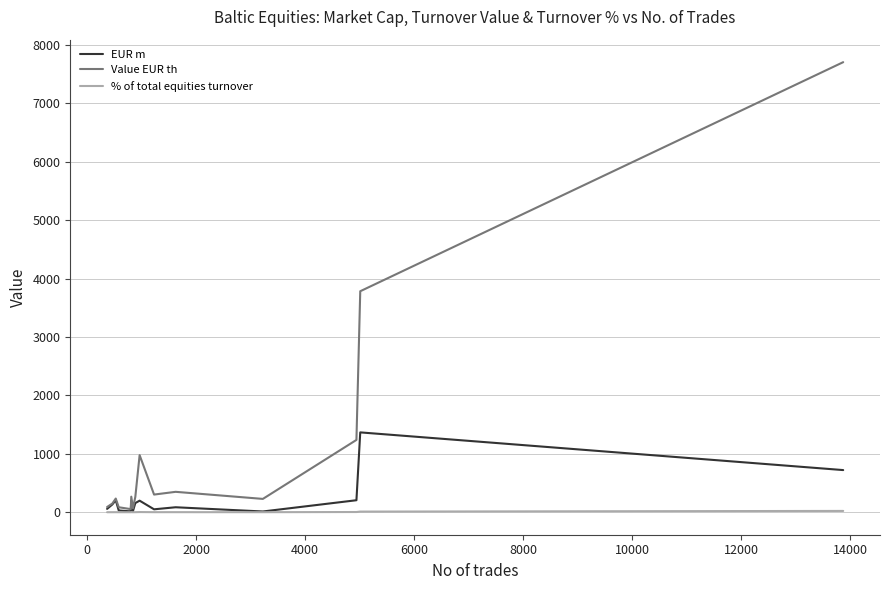

Which series has the widest spread of values?

Value EUR th